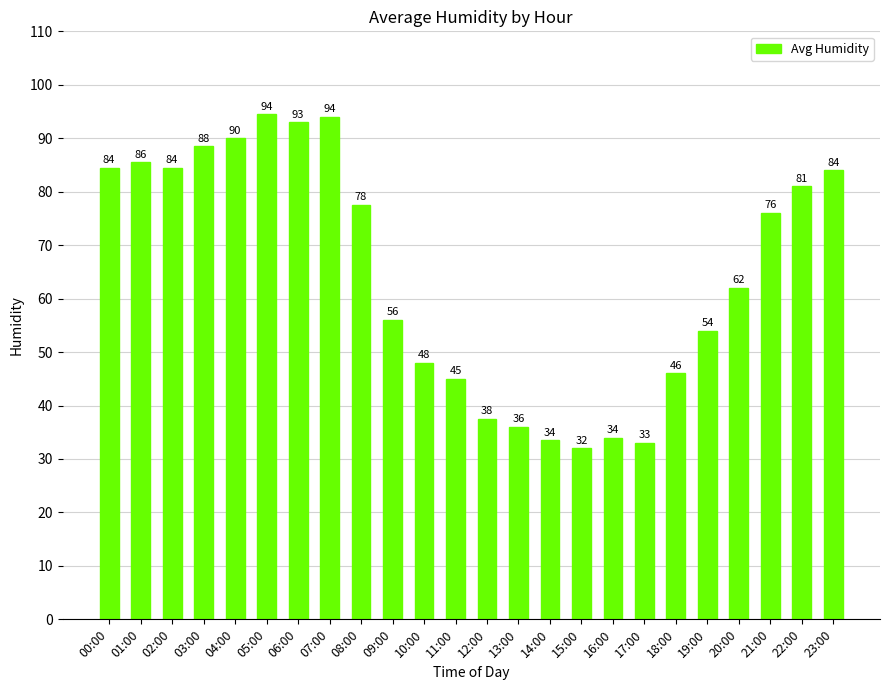

Where does the data first go above 76?

00:00